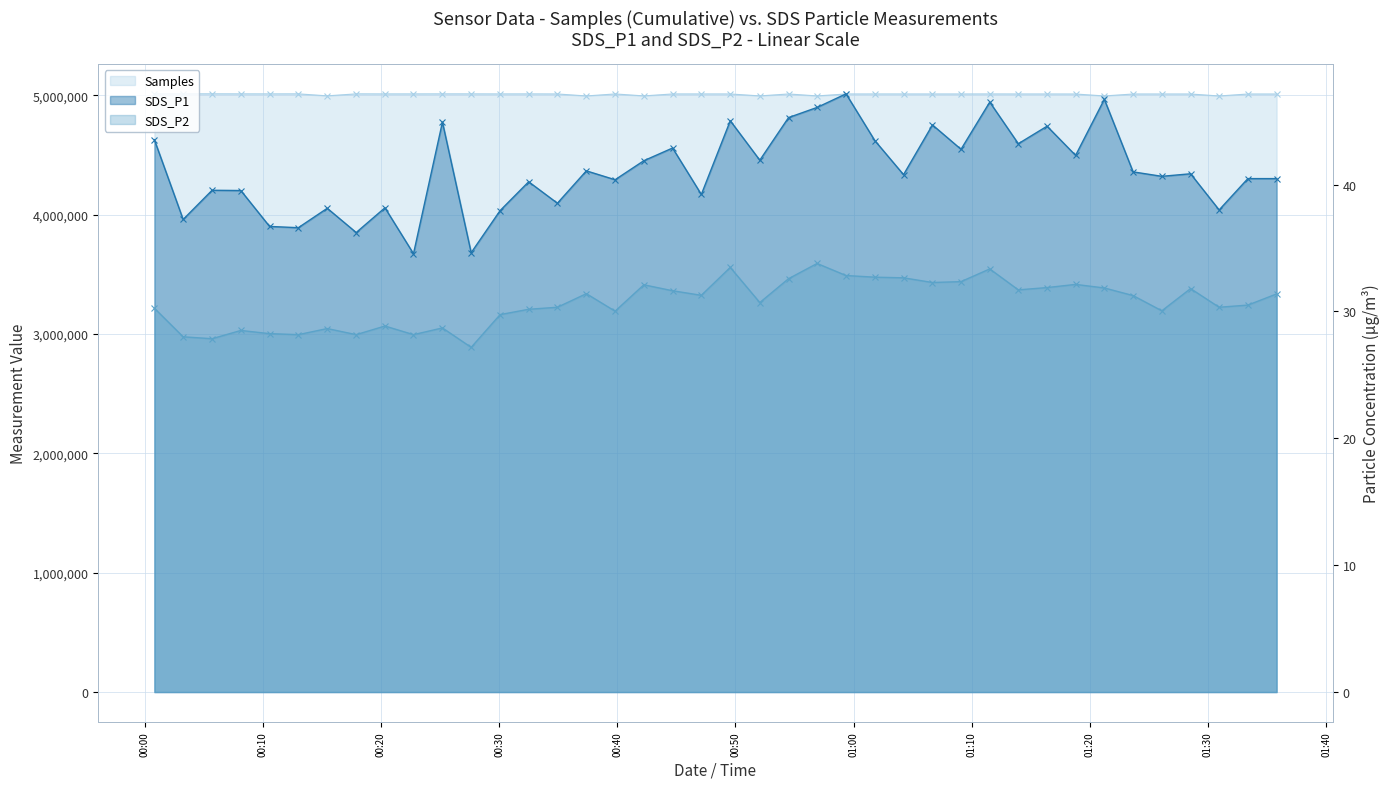

In SDS_P2, how many points are higher than both neighbors (excluding endpoints)?

11